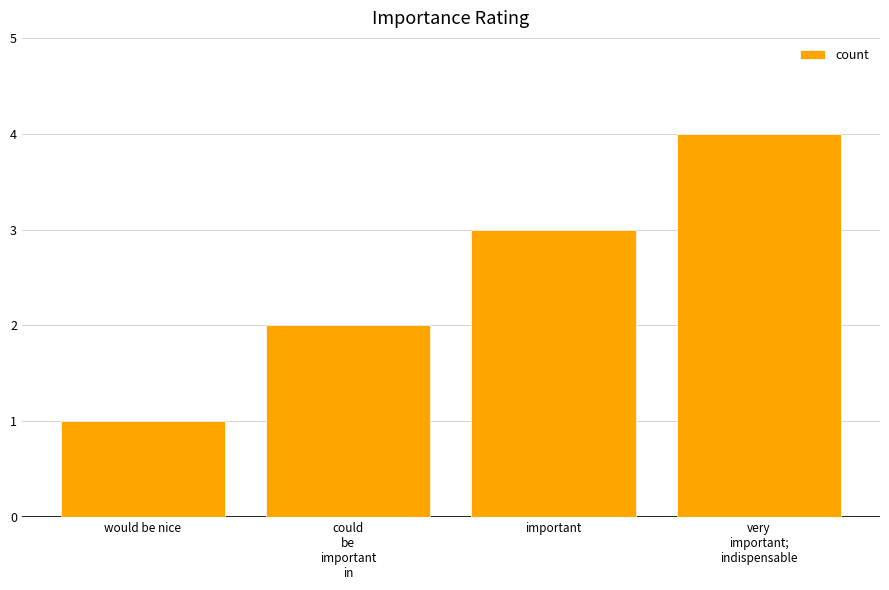

Which category has the lowest value across all series?

would be nice